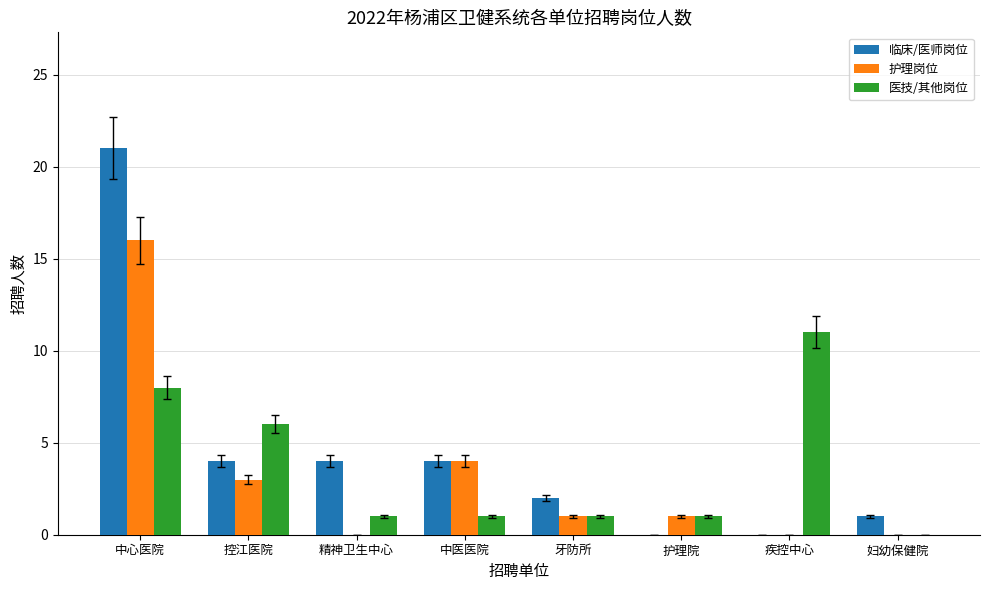

What is the sum of all 护理岗位 values?

25